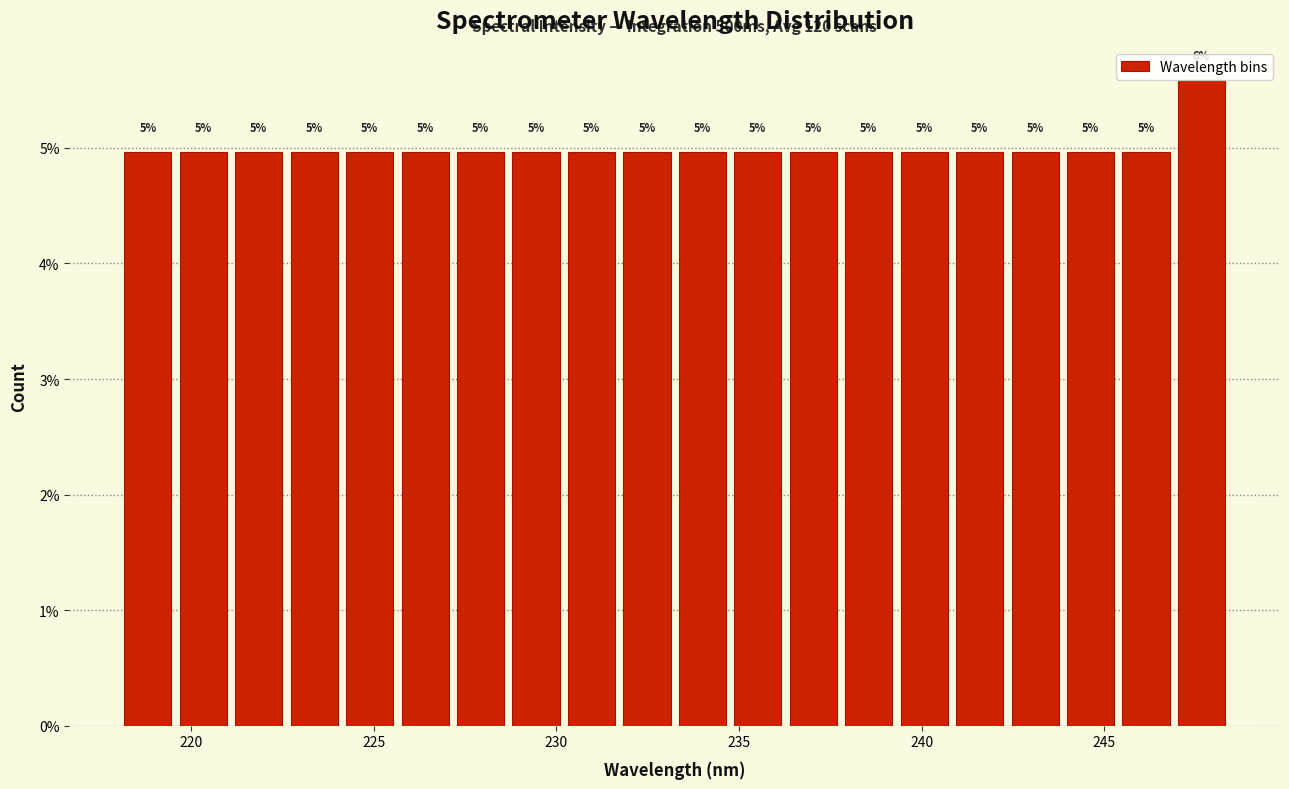

Around what value on the x-axis is the tallest bar? Give the approximate position of its centre, as read against the axis.

247.5